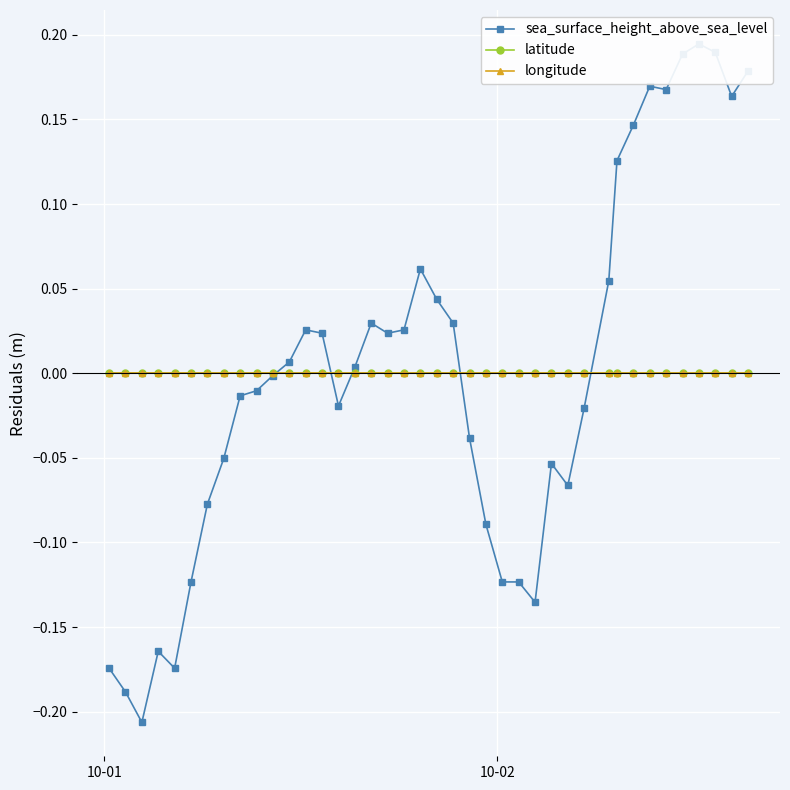

Rank the series by their maximum value, from highest to lowest.

sea_surface_height_above_sea_level, longitude, latitude